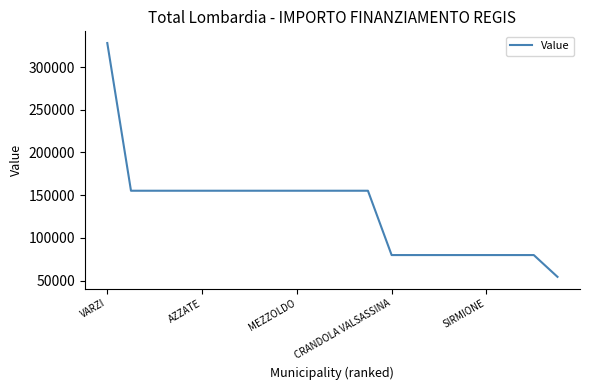

What is the average value?

132480